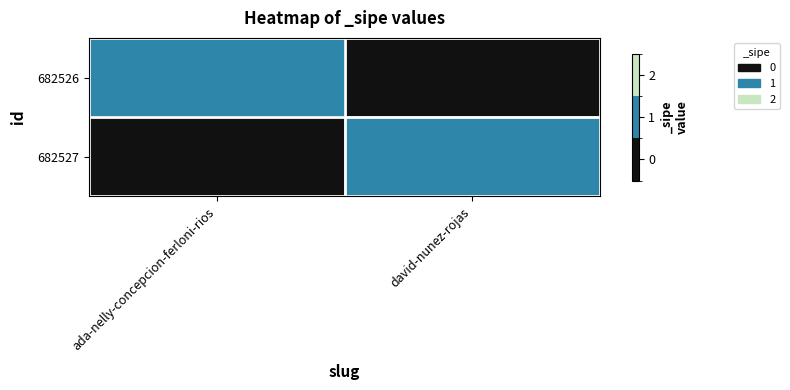

Which category has the highest value across all series?

ada-nelly-concepcion-ferloni-rios